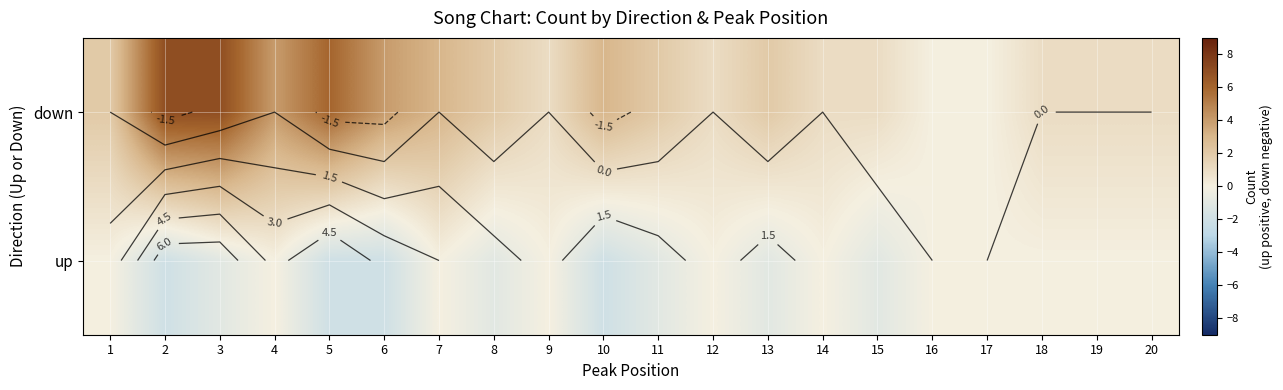

What is the smallest value displayed?

-2